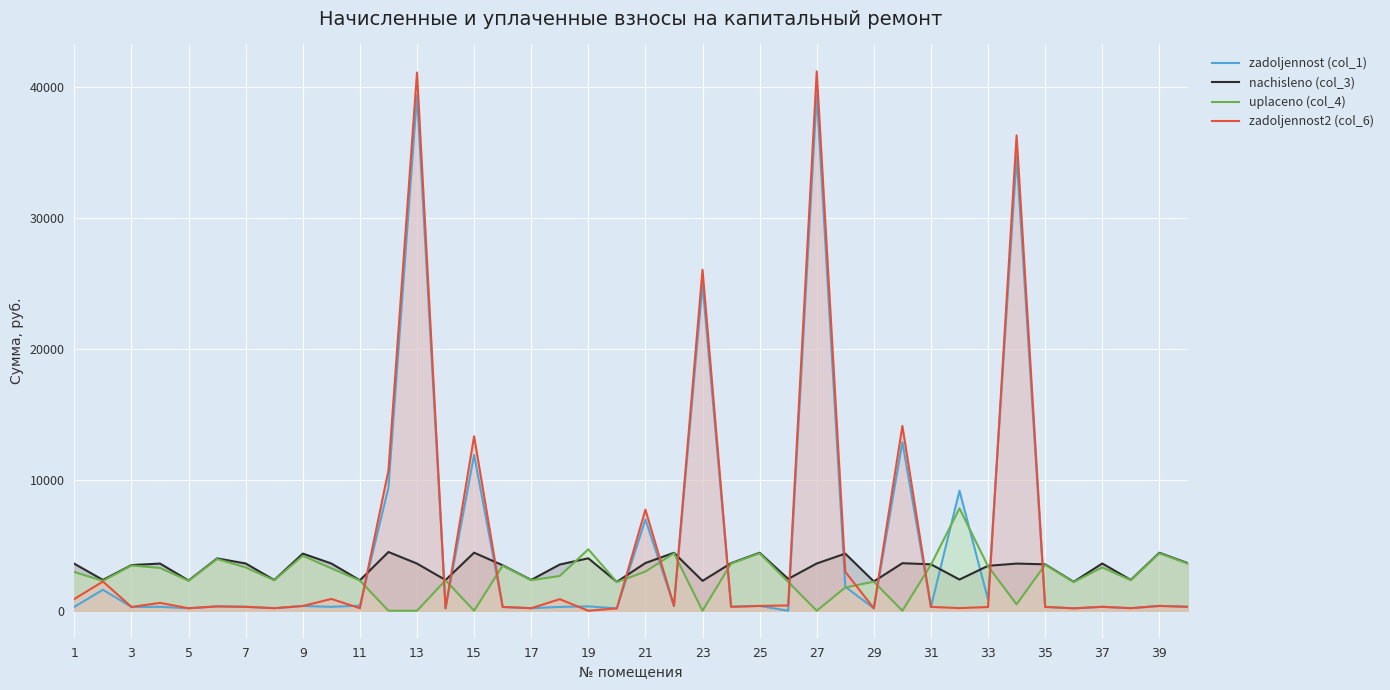

What is the difference between the maximum and minimum values in the uplaceno (col_4) series?

7814.4